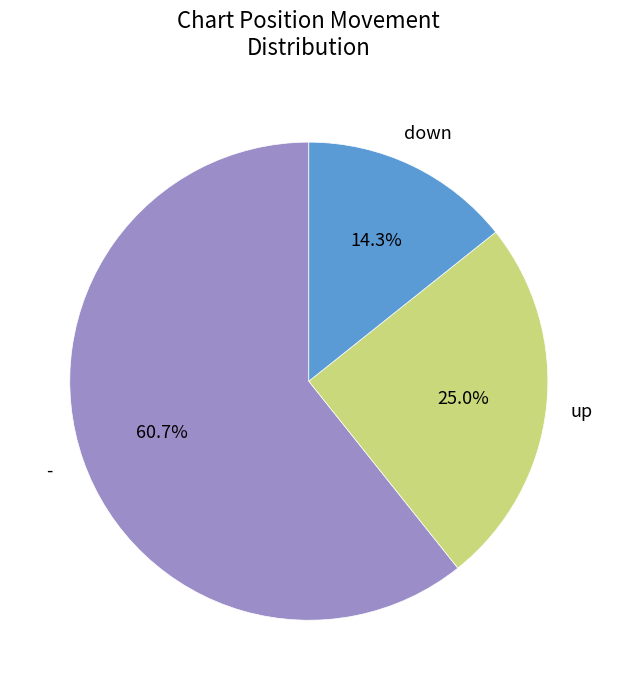

How many slices are in this pie chart?

3